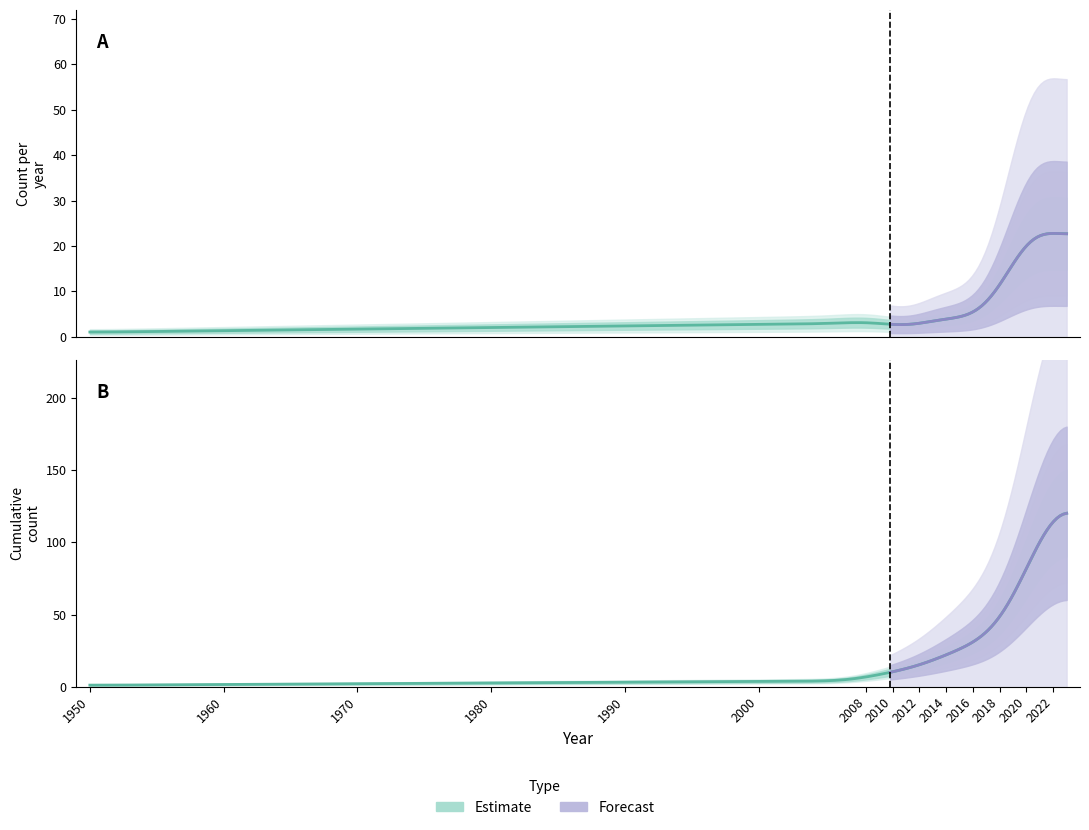

Read the Cumulative Count value at 2009.

7